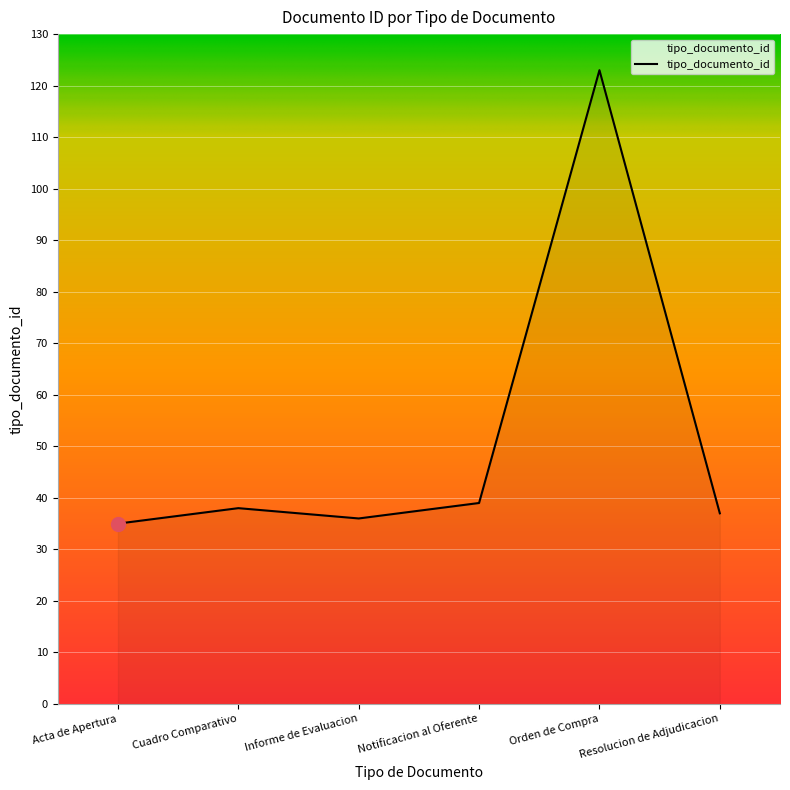

Is it true that the value at Orden de Compra is 192?

False